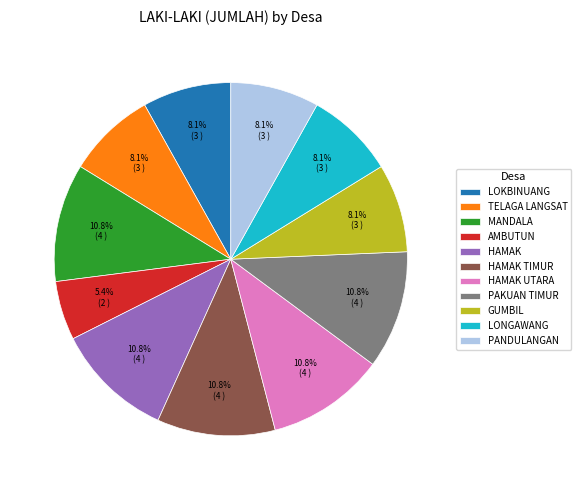

Does MANDALA account for over 50% of the chart?

No